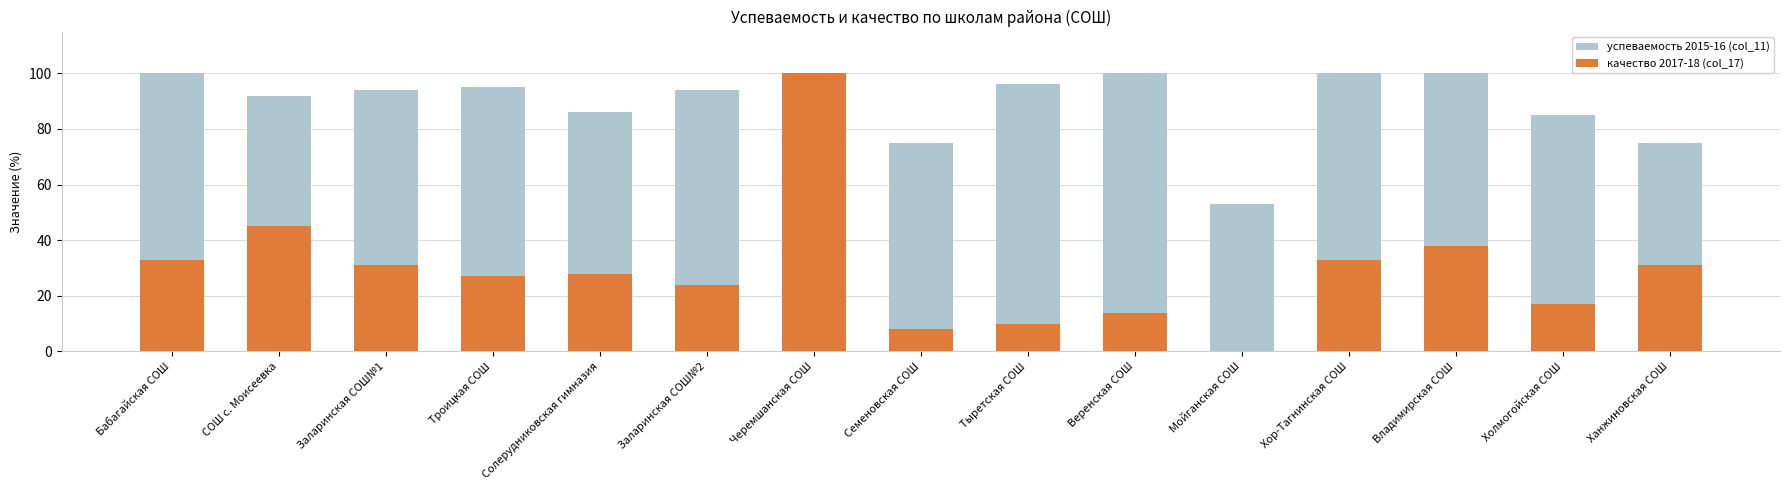

Where does the успеваемость 2015-16 (col_11) series first go above 94?

Бабагайская СОШ